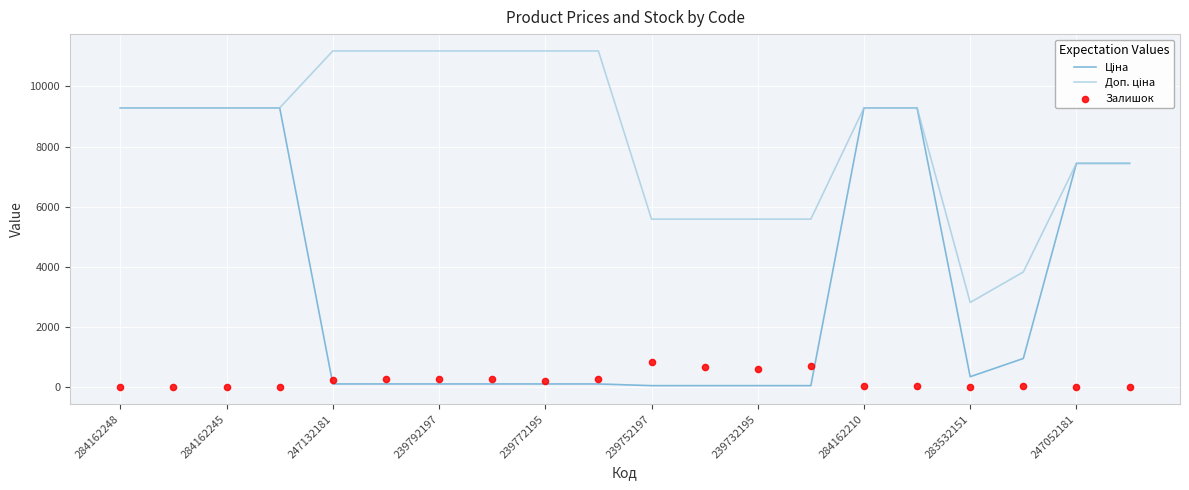

Which series contains the lowest Y value?

Залишок